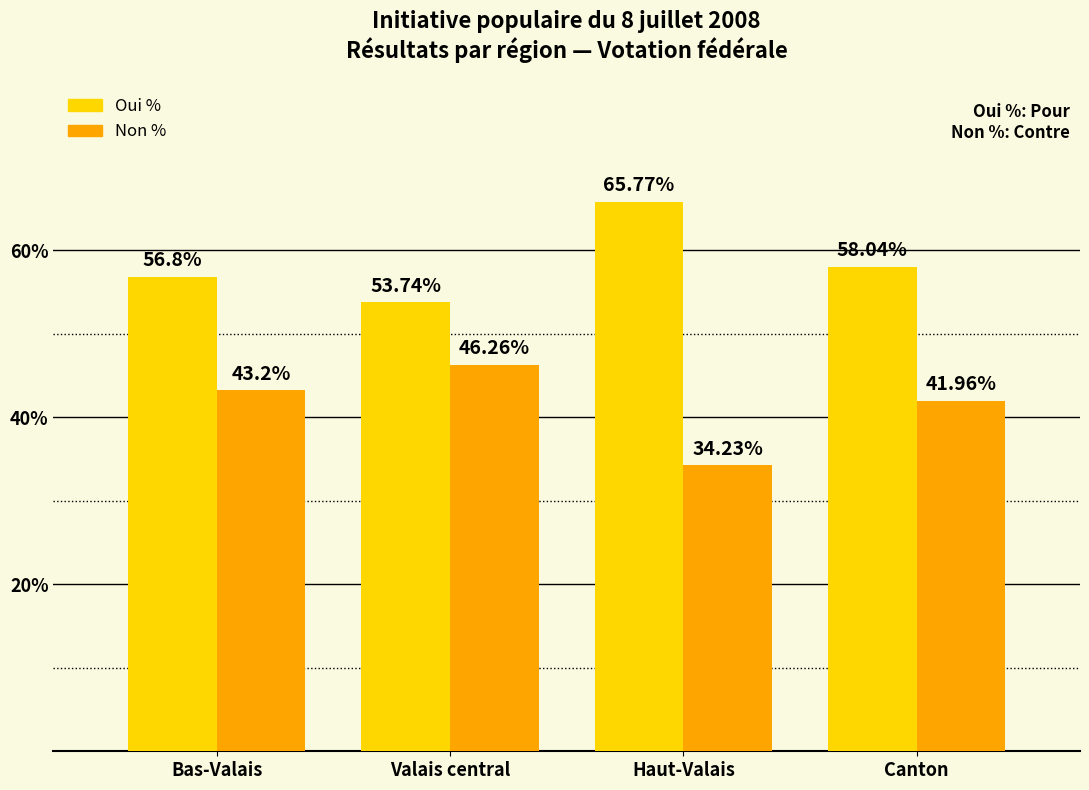

What is the value of the Oui % bar at the 3rd from the left?

65.8